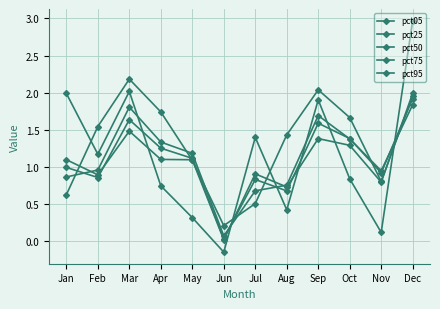

Count the number of data series in this chart.

5